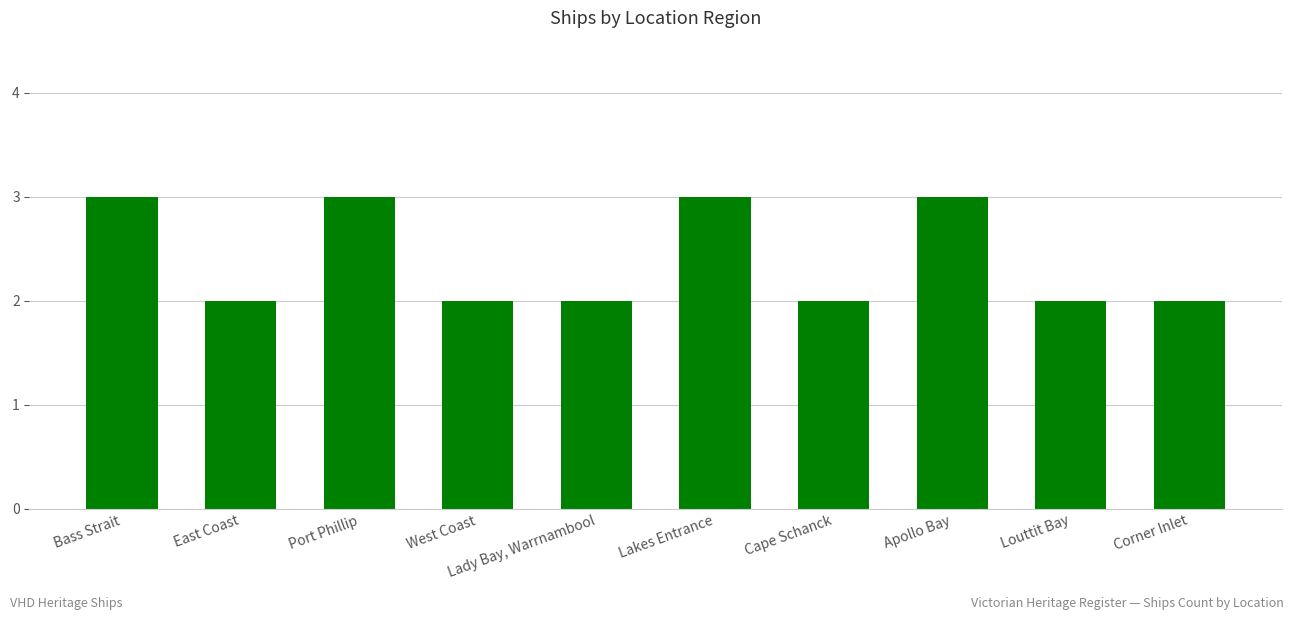

What is the difference between the maximum and minimum values?

1